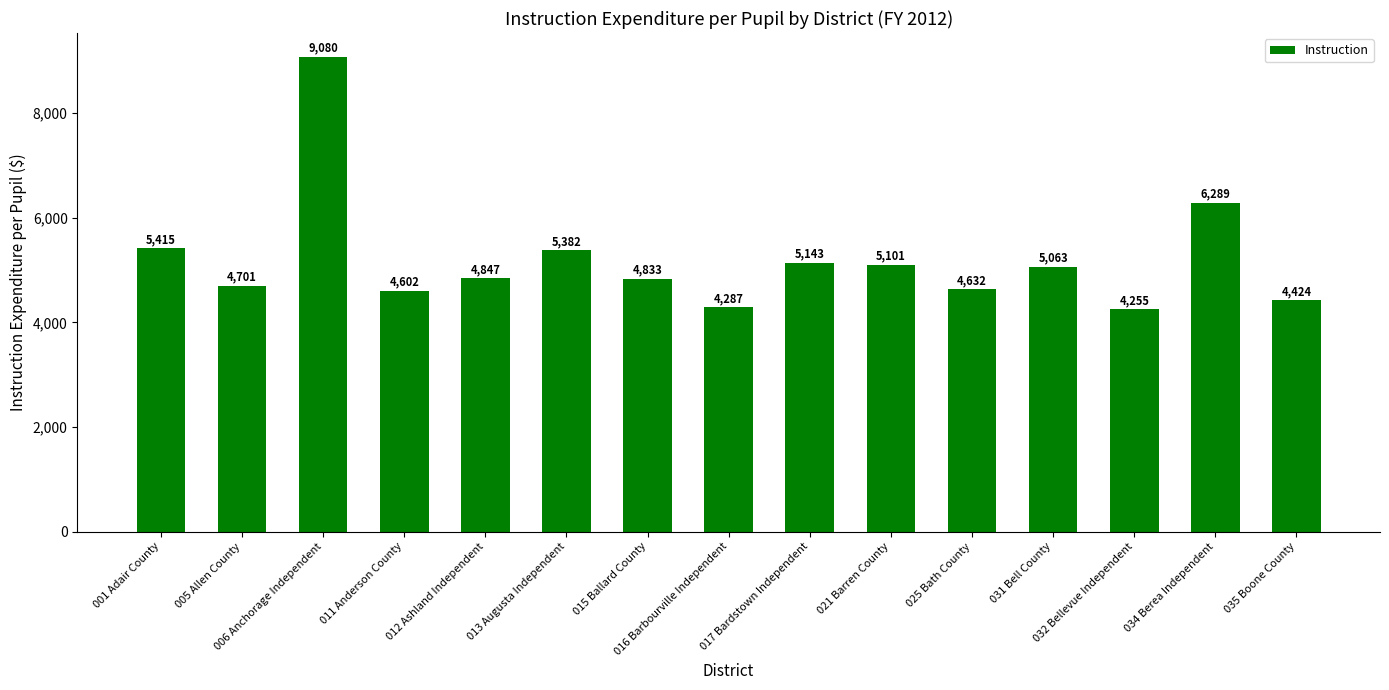

List the labels in order of value, smallest first.

032 Bellevue Independent, 016 Barbourville Independent, 035 Boone County, 011 Anderson County, 025 Bath County, 005 Allen County, 015 Ballard County, 012 Ashland Independent, 031 Bell County, 021 Barren County, 017 Bardstown Independent, 013 Augusta Independent, 001 Adair County, 034 Berea Independent, 006 Anchorage Independent